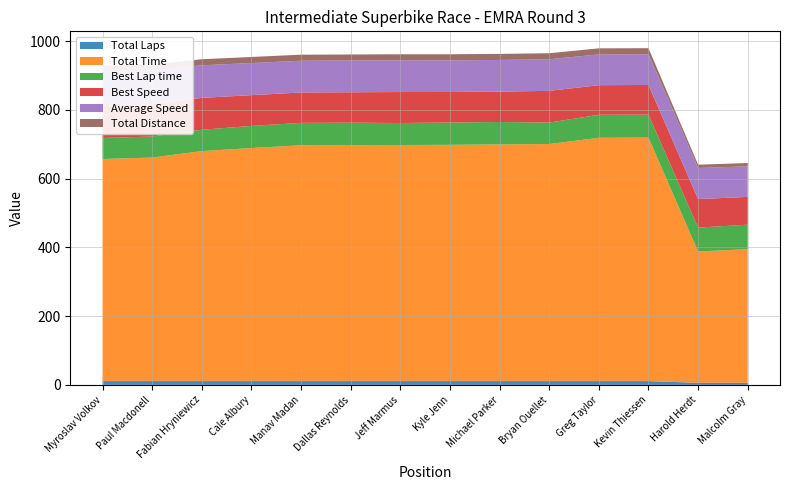

Reading left to right, transcribe all the data shown in this chart.

Total Laps: Myroslav Volkov=11.0	Paul Macdonell=11.0	Fabian Hryniewicz=11.0	Cale Albury=11.0	Manav Madan=11.0	Dallas Reynolds=11.0	Jeff Marmus=11.0	Kyle Jenn=11.0	Michael Parker=11.0	Bryan Ouellet=11.0	Greg Taylor=11.0	Kevin Thiessen=11.0	Harold Herdt=6.0	Malcolm Gray=6.0
Total Time: Myroslav Volkov=646.1	Paul Macdonell=650.3	Fabian Hryniewicz=669.0	Cale Albury=677.9	Manav Madan=686.0	Dallas Reynolds=686.6	Jeff Marmus=686.8	Kyle Jenn=687.3	Michael Parker=688.6	Bryan Ouellet=689.6	Greg Taylor=707.8	Kevin Thiessen=708.4	Harold Herdt=382.0	Malcolm Gray=388.8
Best Lap time: Myroslav Volkov=61.1	Paul Macdonell=61.1	Fabian Hryniewicz=62.1	Cale Albury=64.3	Manav Madan=65.1	Dallas Reynolds=65.1	Jeff Marmus=63.9	Kyle Jenn=64.9	Michael Parker=65.1	Bryan Ouellet=62.5	Greg Taylor=66.9	Kevin Thiessen=66.8	Harold Herdt=69.4	Malcolm Gray=71.2
Best Speed: Myroslav Volkov=94.2	Paul Macdonell=94.2	Fabian Hryniewicz=92.8	Cale Albury=89.5	Manav Madan=88.4	Dallas Reynolds=88.4	Jeff Marmus=90.2	Kyle Jenn=88.7	Michael Parker=88.4	Bryan Ouellet=92.2	Greg Taylor=86.1	Kevin Thiessen=86.3	Harold Herdt=83.0	Malcolm Gray=80.9
Average Speed: Myroslav Volkov=98.1	Paul Macdonell=97.4	Fabian Hryniewicz=94.7	Cale Albury=93.5	Manav Madan=92.4	Dallas Reynolds=92.3	Jeff Marmus=92.3	Kyle Jenn=92.2	Michael Parker=92.0	Bryan Ouellet=91.9	Greg Taylor=89.5	Kevin Thiessen=89.4	Harold Herdt=90.5	Malcolm Gray=88.9
Total Distance: Myroslav Volkov=17.6	Paul Macdonell=17.6	Fabian Hryniewicz=17.6	Cale Albury=17.6	Manav Madan=17.6	Dallas Reynolds=17.6	Jeff Marmus=17.6	Kyle Jenn=17.6	Michael Parker=17.6	Bryan Ouellet=17.6	Greg Taylor=17.6	Kevin Thiessen=17.6	Harold Herdt=9.6	Malcolm Gray=9.6